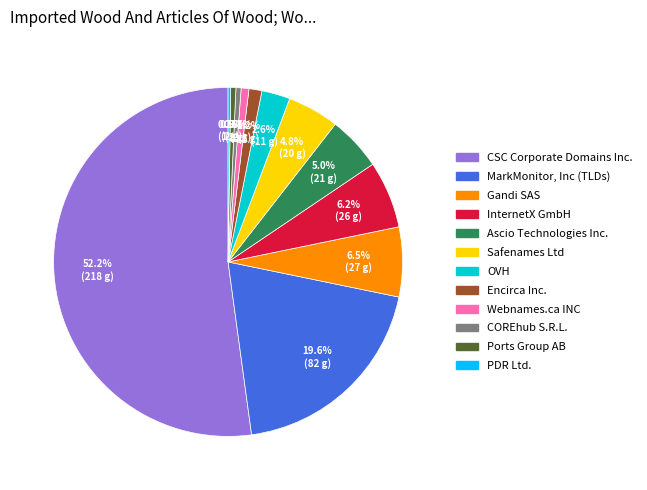

Does any single category account for the majority?

Yes